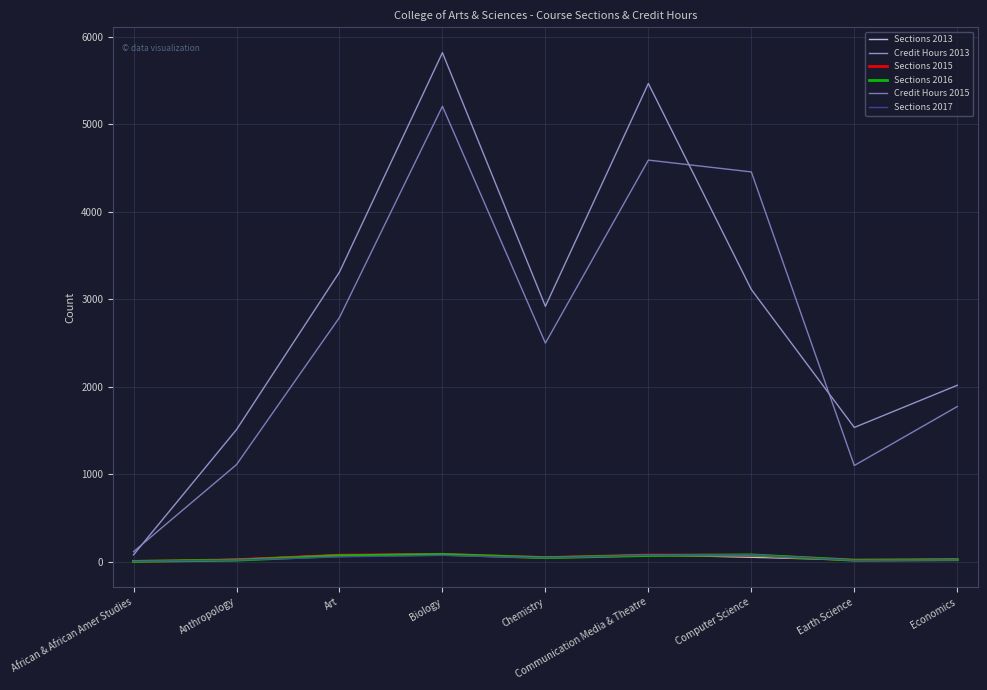

Is this an area chart (filled region under the line)?

No